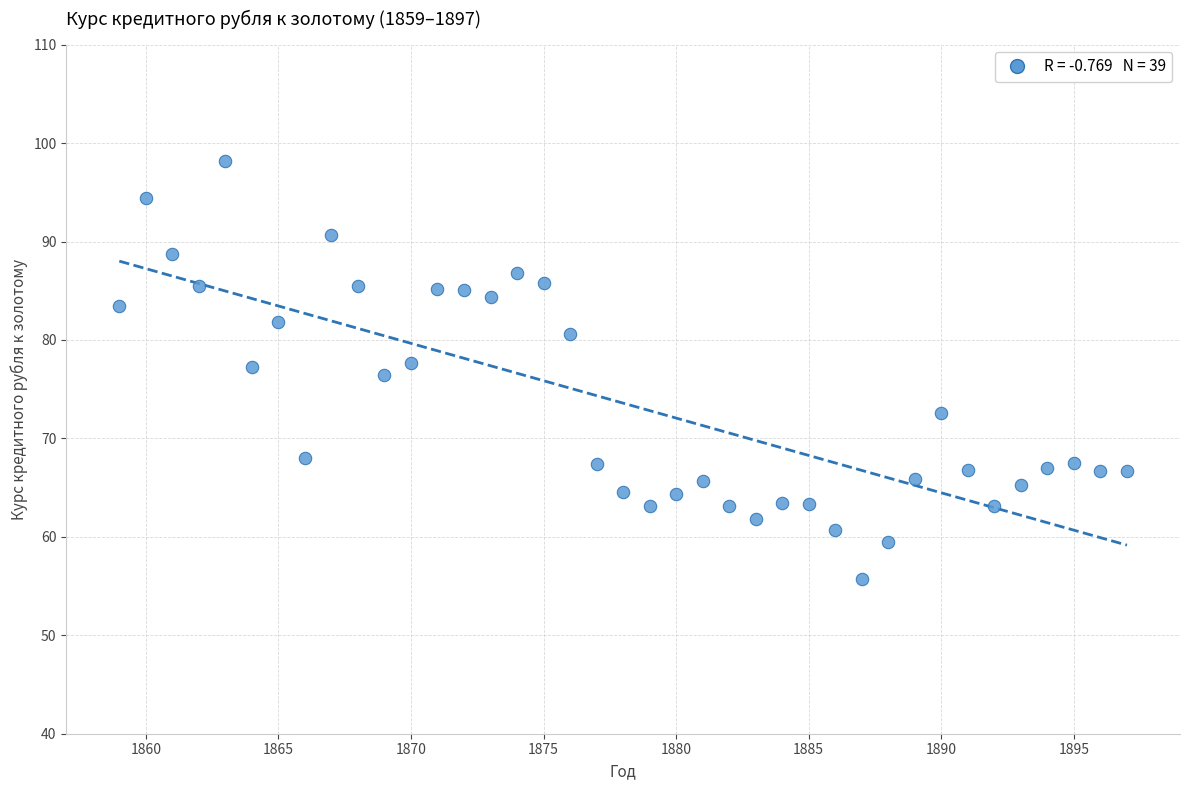

What is the range of Y values (max minus min)?

42.5